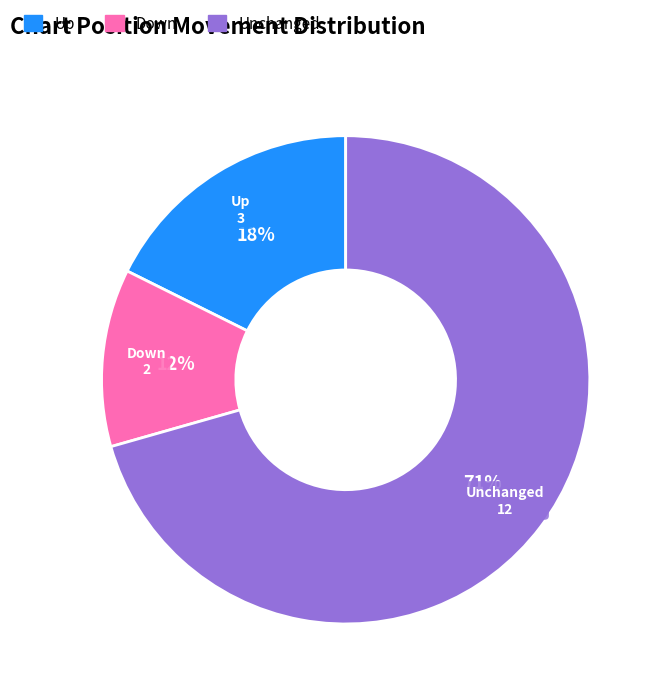

Count the number of slices in the pie.

3